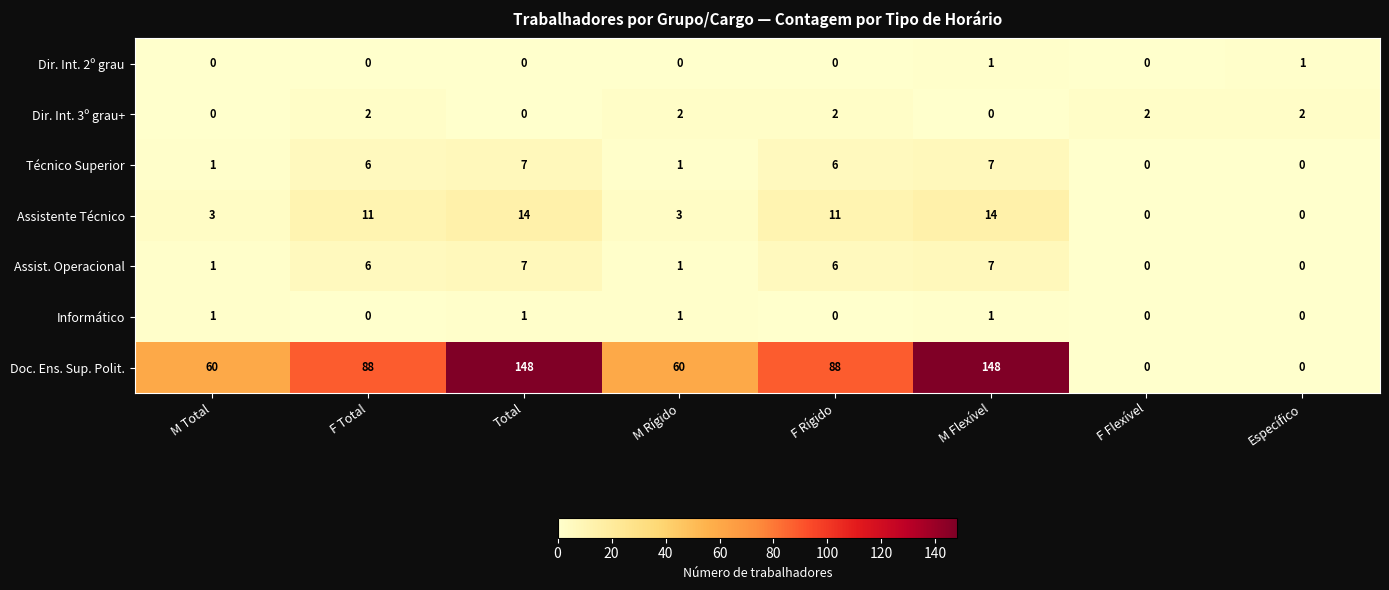

The Assistente Técnico series shows 1 at M Rígido. True or false?

False